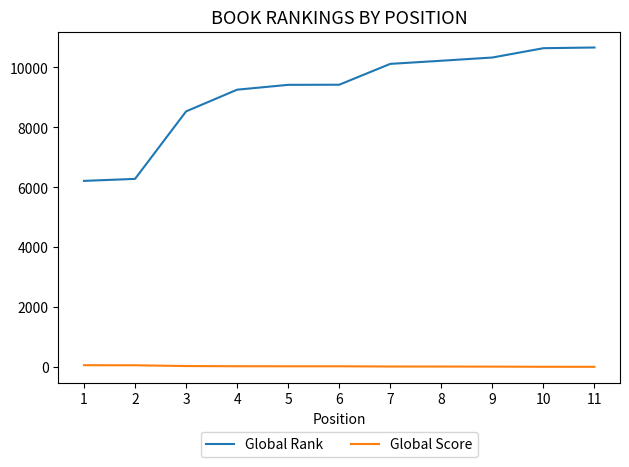

True or false: Global Score and Global Rank intersect in this chart.

False